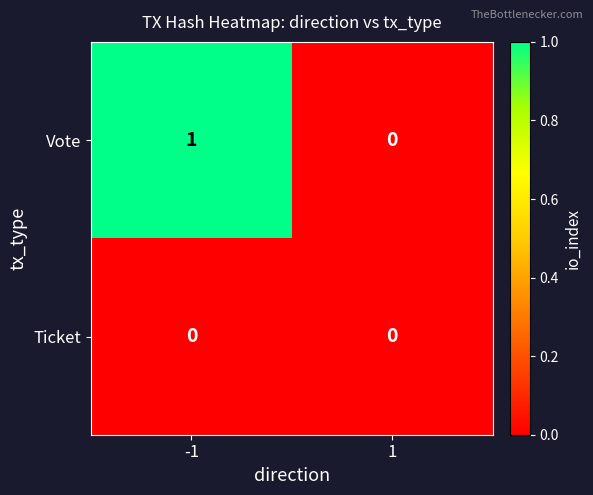

Rank the series at -1 from lowest to highest value.

Ticket, Vote